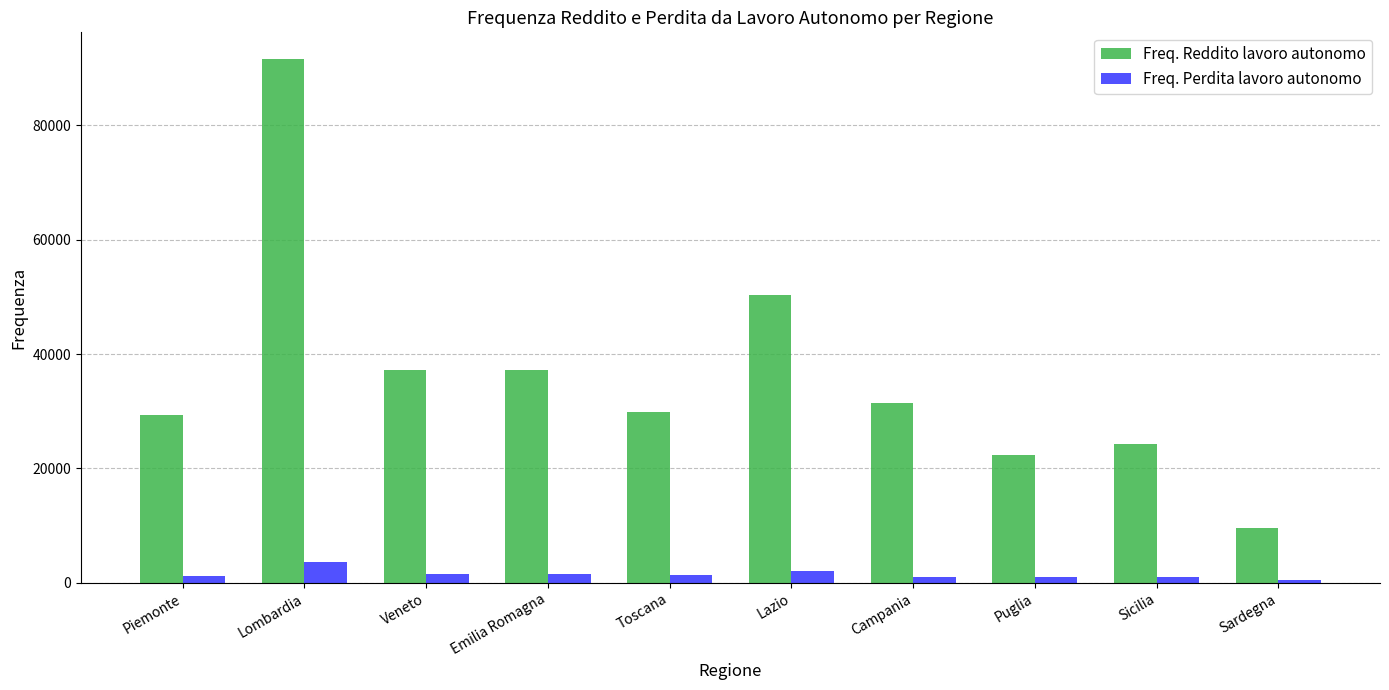

What are all the series names shown in the legend?

Freq. Reddito lavoro autonomo, Freq. Perdita lavoro autonomo